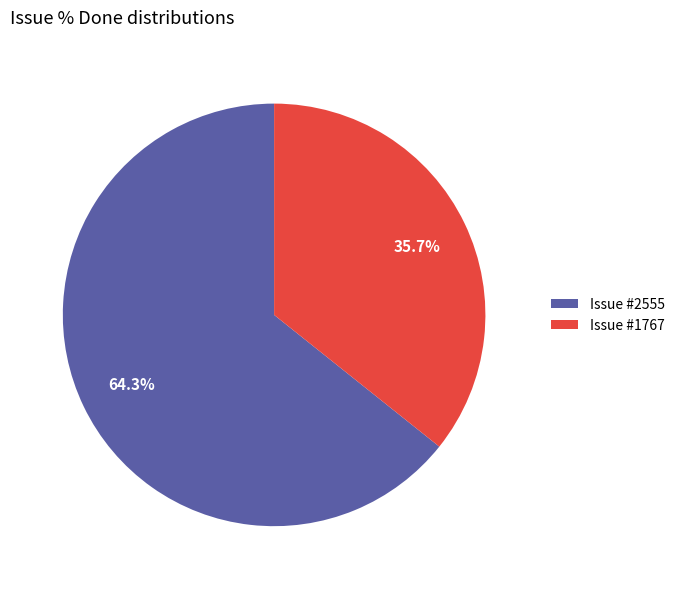

Approximately how many times larger is the value at Issue #1767 compared to Issue #2555?

0.6